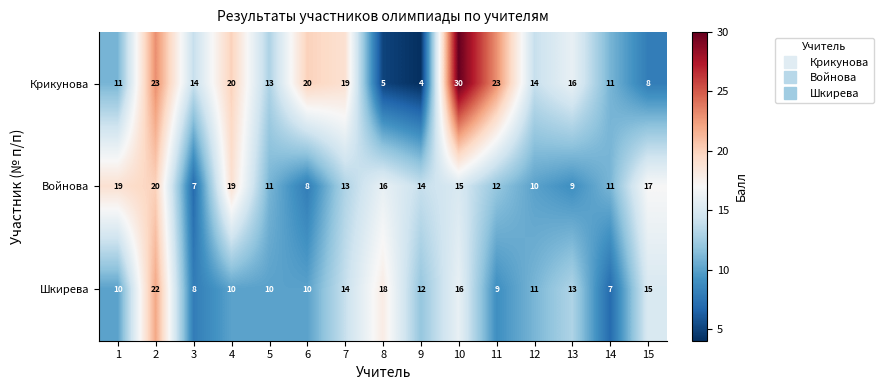

Rank the series by their maximum value, from lowest to highest.

Войнова, Шкирева, Крикунова